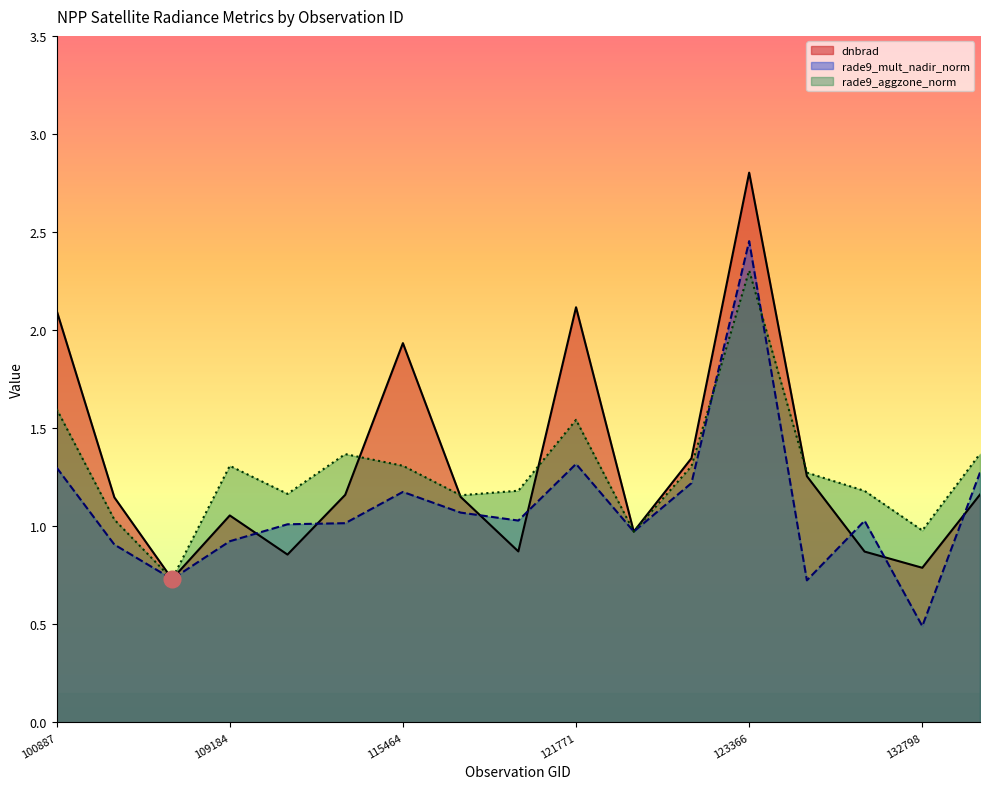

True or false: rade9_aggzone_norm has a value of 1.2 at 121249.

True